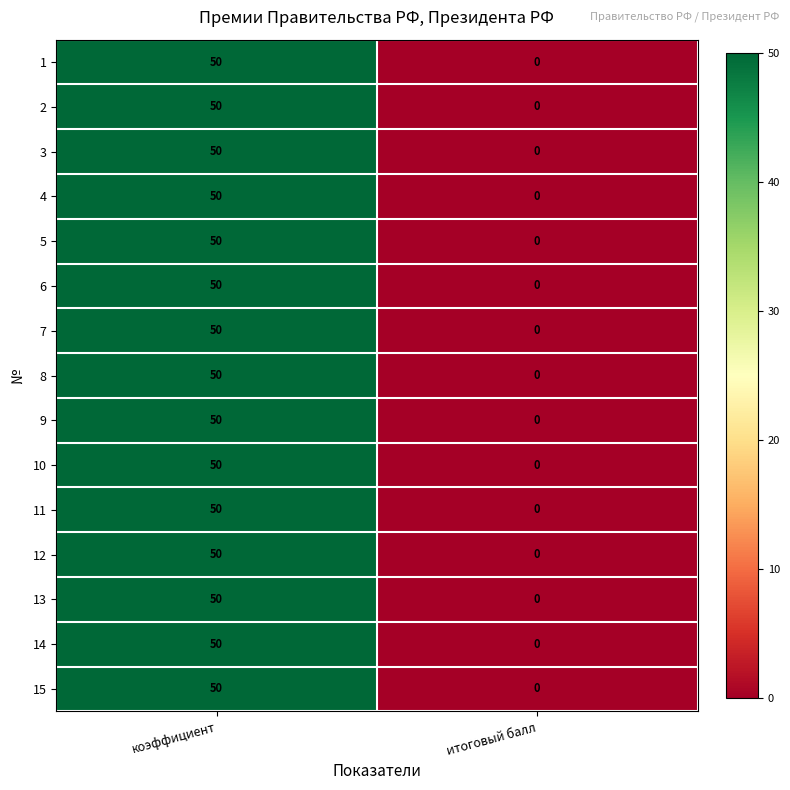

Reading left to right, list all the values displayed in this chart.

1: коэффициент=50	итоговый балл=0
2: коэффициент=50	итоговый балл=0
3: коэффициент=50	итоговый балл=0
4: коэффициент=50	итоговый балл=0
5: коэффициент=50	итоговый балл=0
6: коэффициент=50	итоговый балл=0
7: коэффициент=50	итоговый балл=0
8: коэффициент=50	итоговый балл=0
9: коэффициент=50	итоговый балл=0
10: коэффициент=50	итоговый балл=0
11: коэффициент=50	итоговый балл=0
12: коэффициент=50	итоговый балл=0
13: коэффициент=50	итоговый балл=0
14: коэффициент=50	итоговый балл=0
15: коэффициент=50	итоговый балл=0